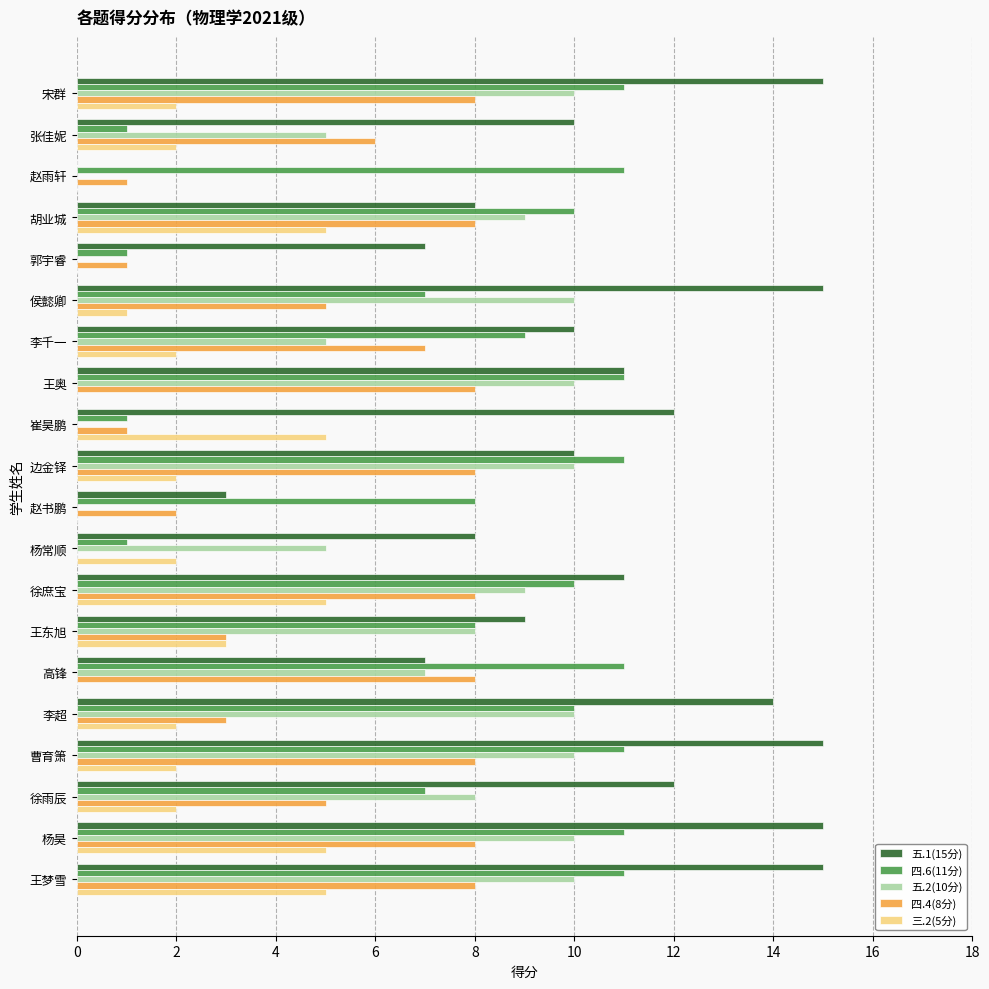

Which series has the largest total across all categories?

五.1(15分)